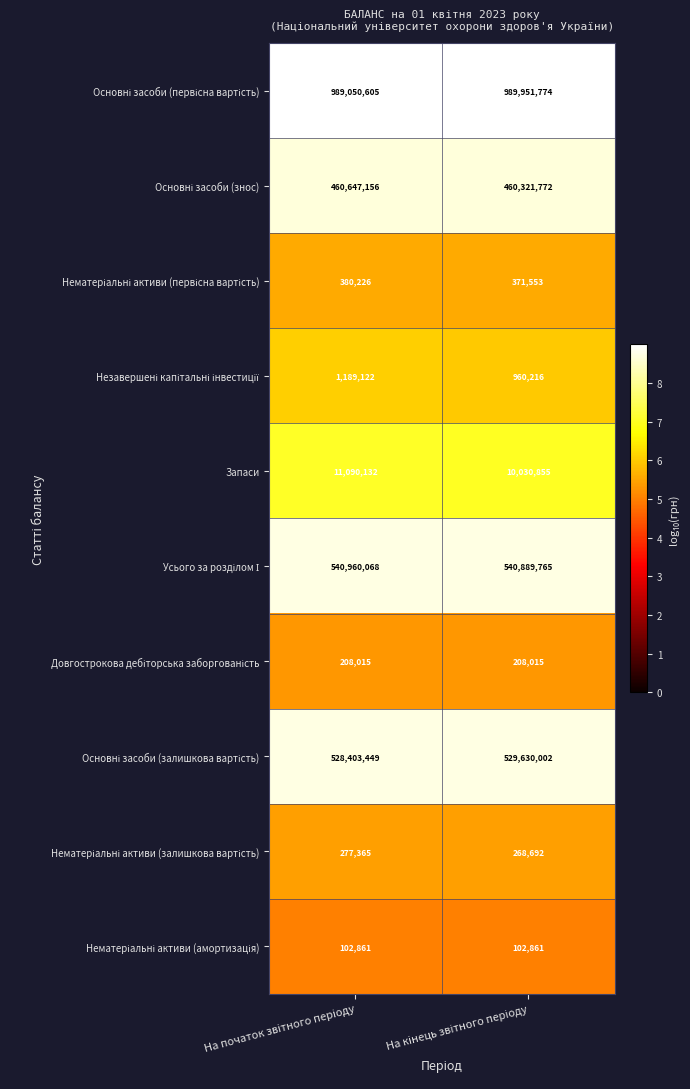

What is the minimum value shown in the chart?

102861